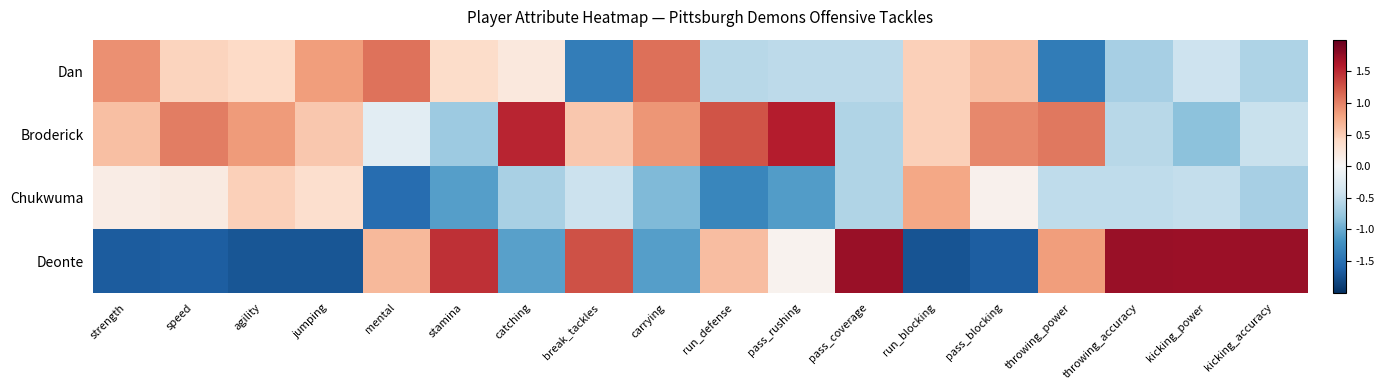

Which series changed the most between stamina and run_blocking?

Deonte